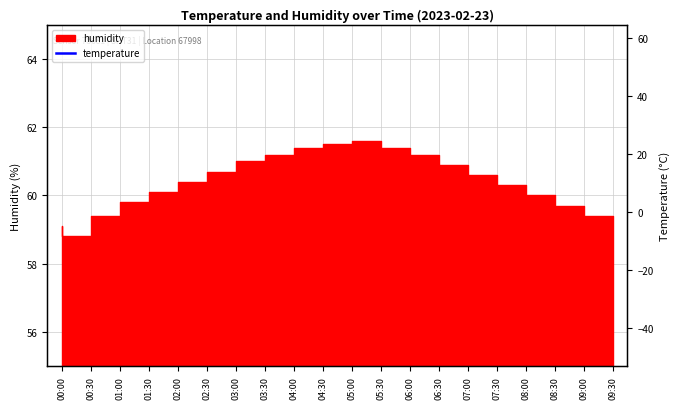

Where does the data first go above 13?

00:00